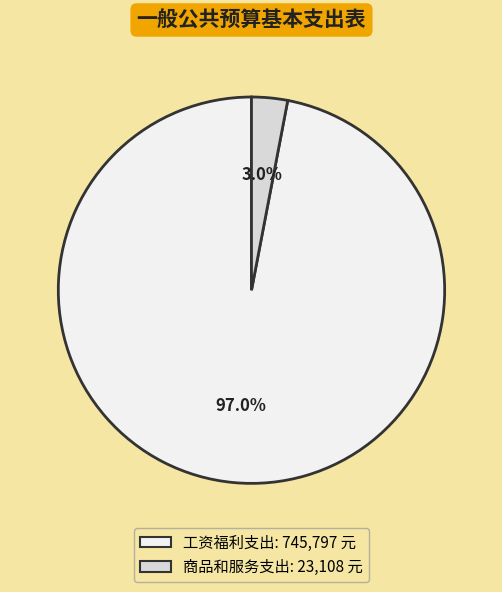

Which category accounts for the majority?

工资福利支出